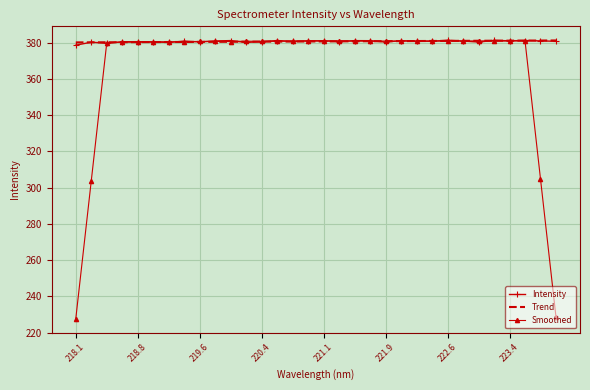

What are all the series names shown in the legend?

Intensity, Trend, Smoothed